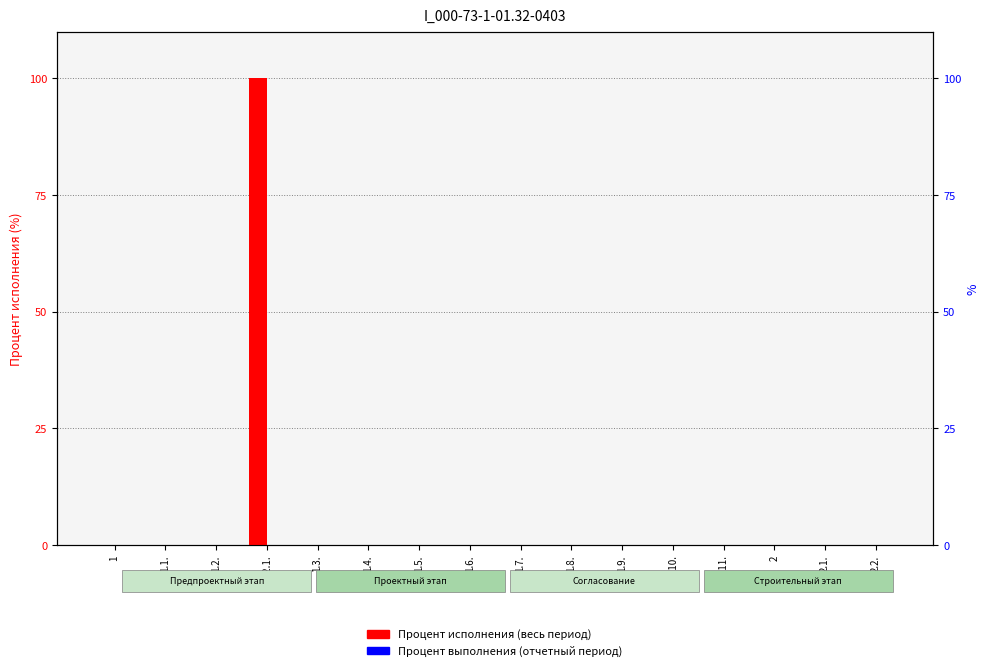

The value of Процент выполнения (отчетный период) at 1.6. is 0. True or false?

True